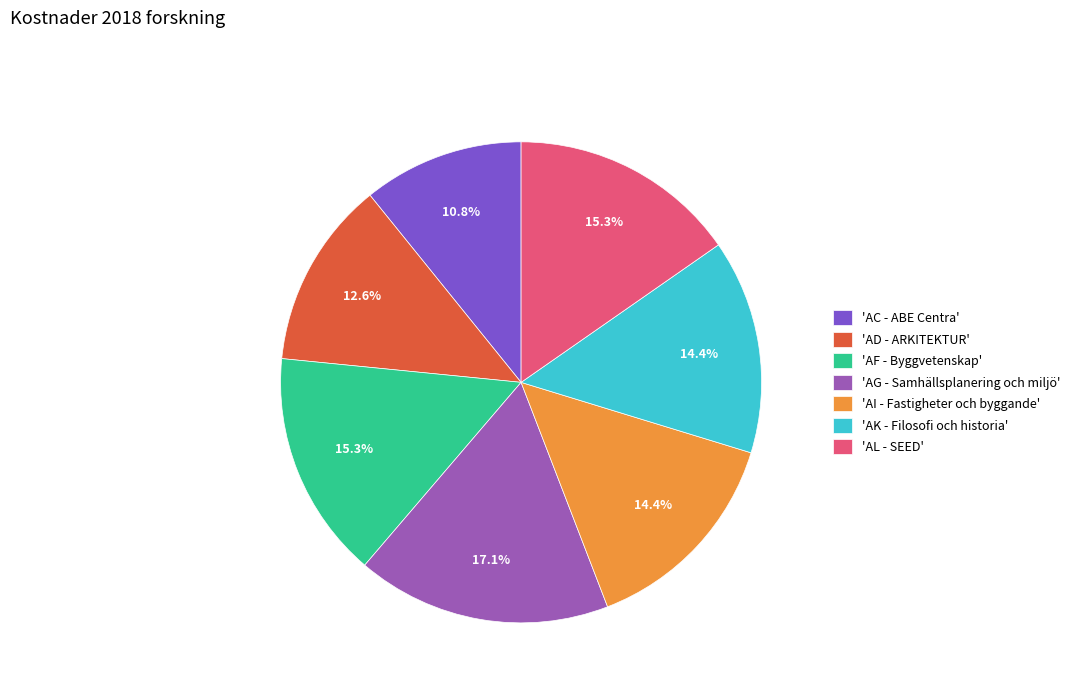

Does 'AC - ABE Centra' account for over 50% of the chart?

No